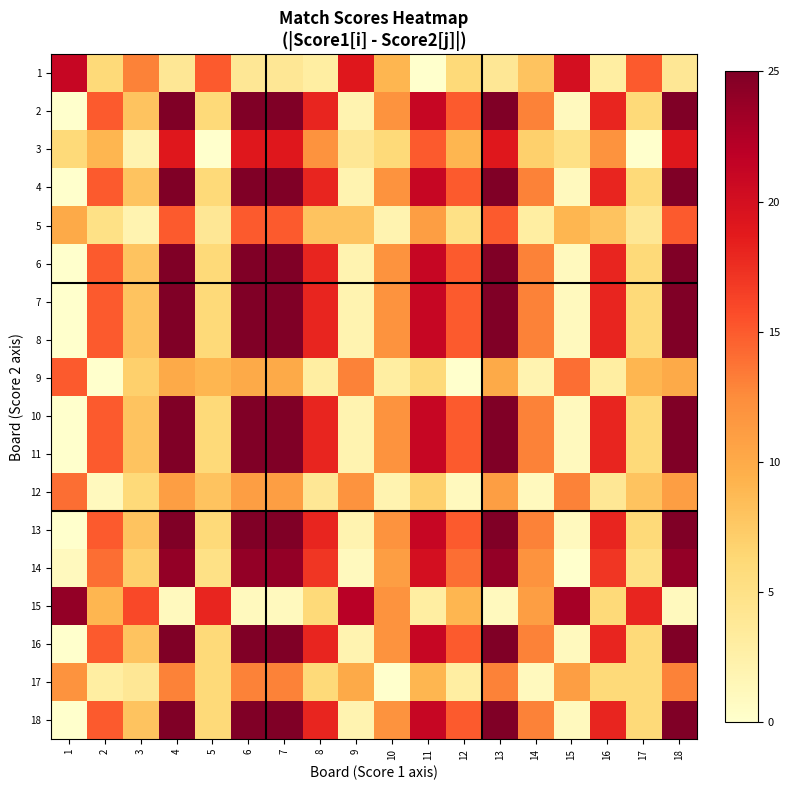

Rank the series by their maximum value, from lowest to highest.

17, 12, 5, 9, 3, 1, 14, 15, 2, 4, 6, 7, 8, 10, 11, 13, 16, 18